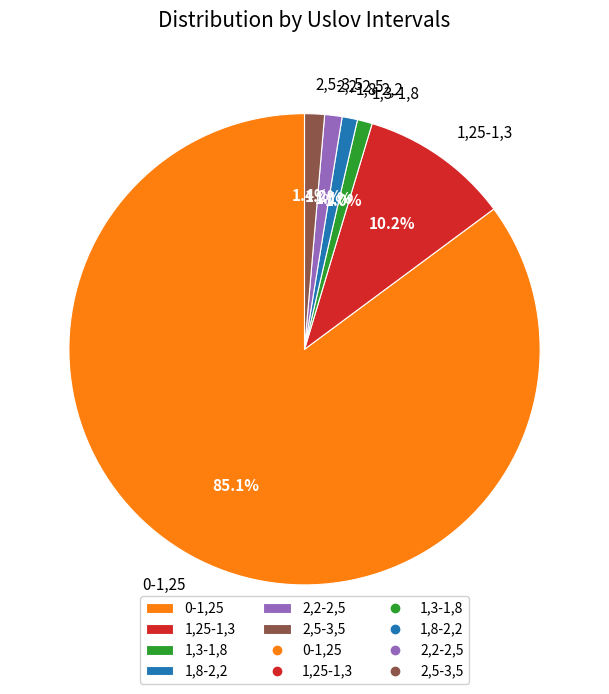

What percentage is the 2,5-3,5 slice, to the nearest percent?

1%